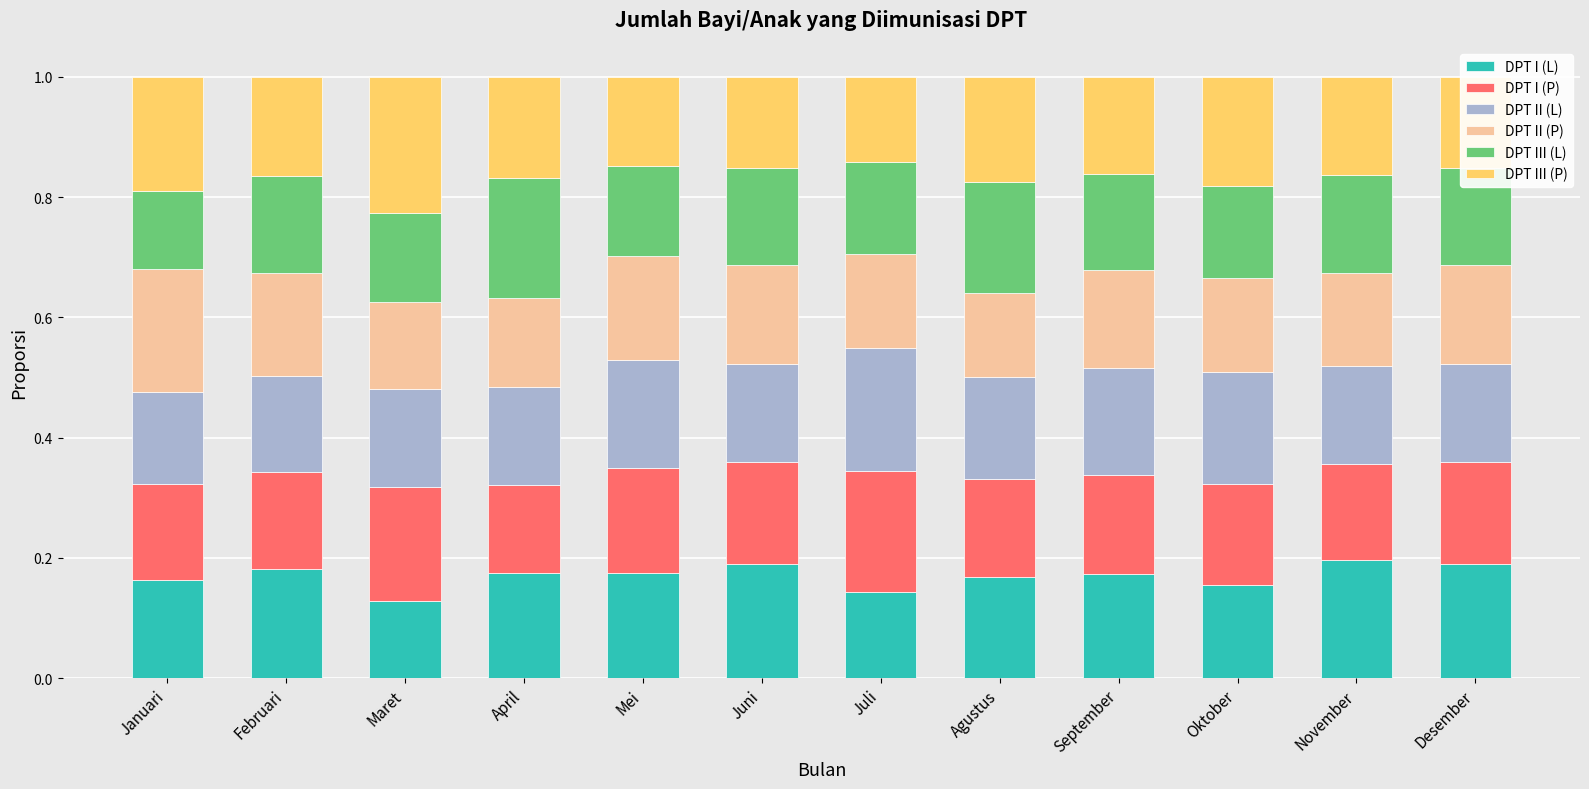

How many bars are there in total?

12